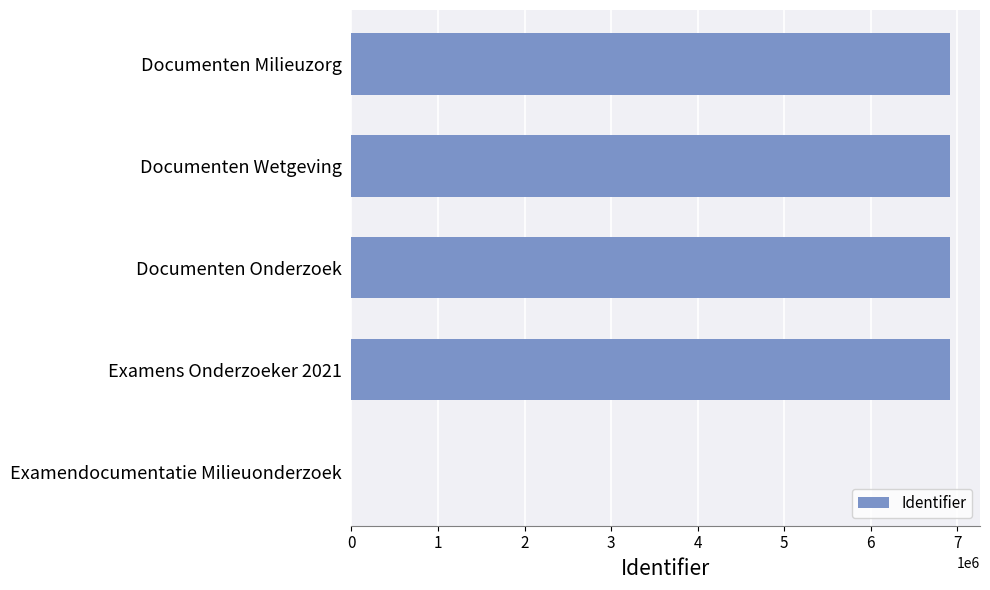

True or false: the data shows 1610104 at Documenten Wetgeving.

False